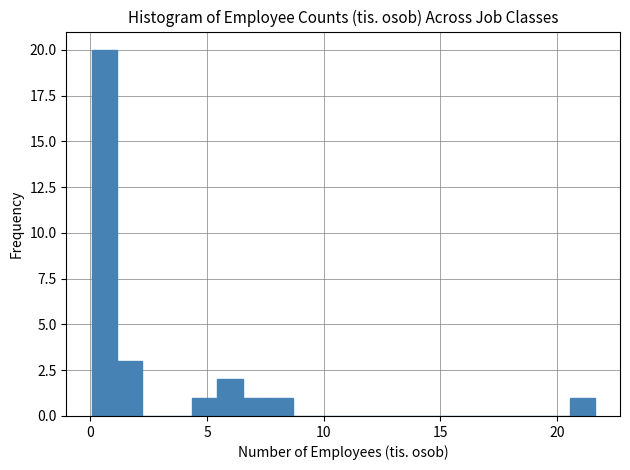

Around what value on the x-axis is the tallest bar? Give the approximate position of its centre, as read against the axis.

0.5